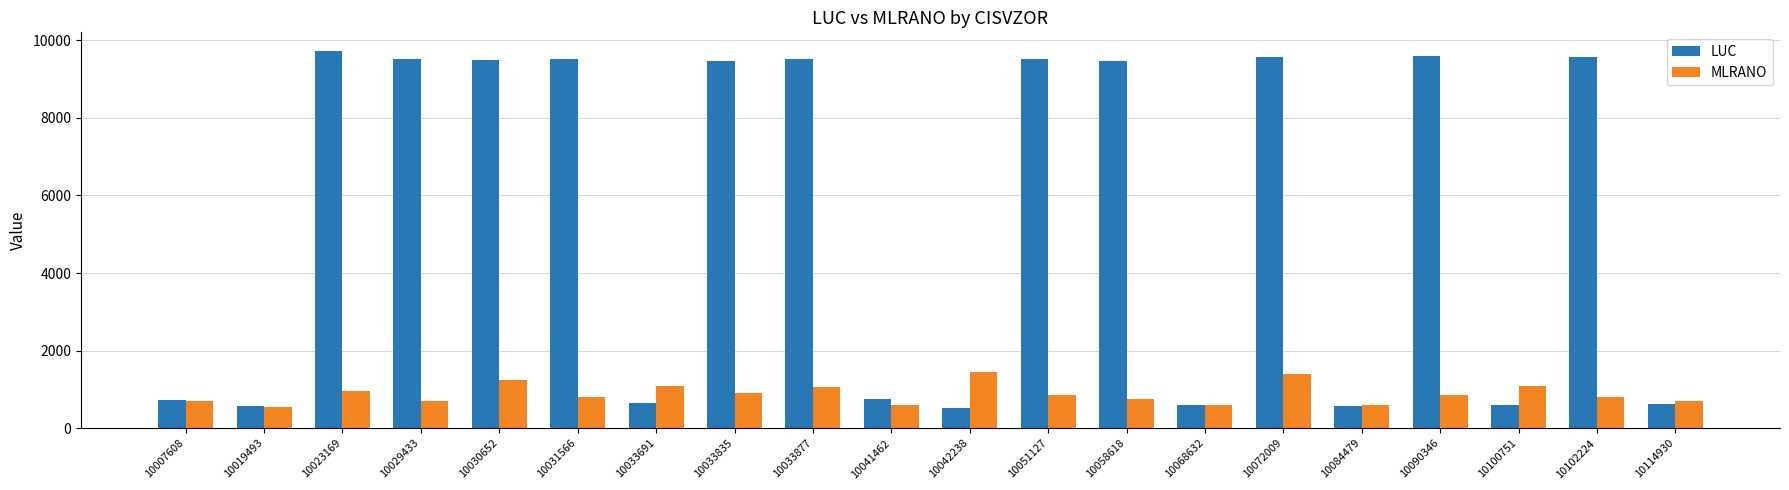

The value of LUC at 10090346 is 16970. True or false?

False